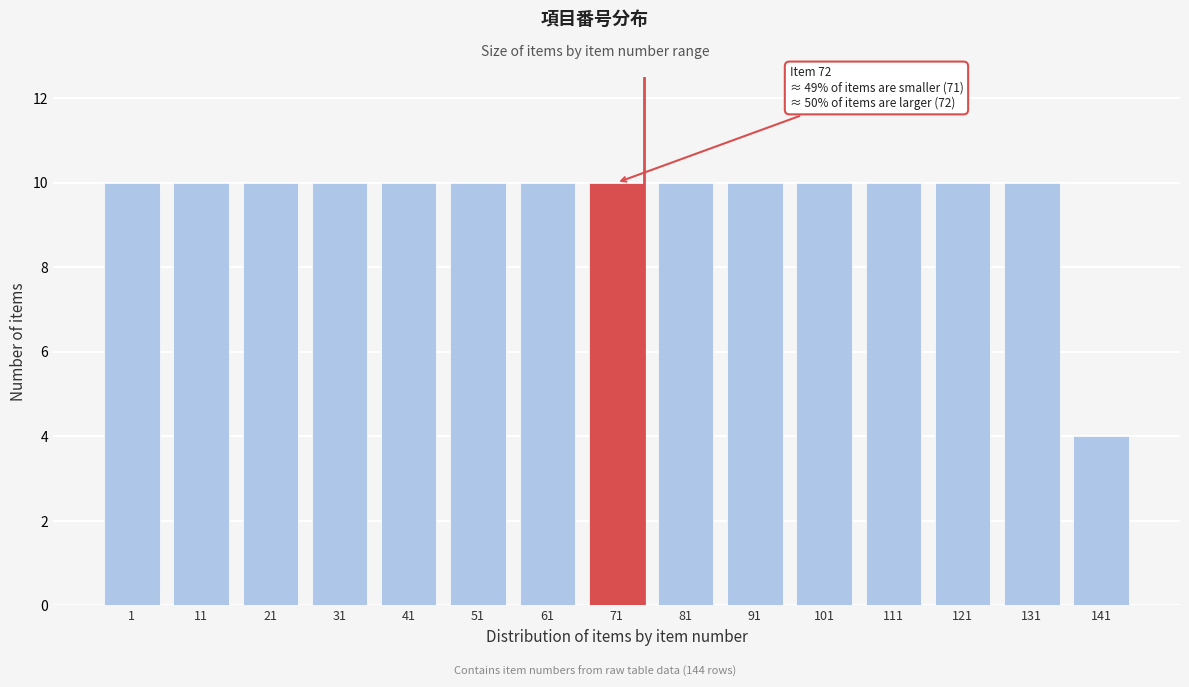

Reading left to right, extract all data points from this chart.

10	10	10	10	10	10	10	10	10	10	10	10	10	10	4